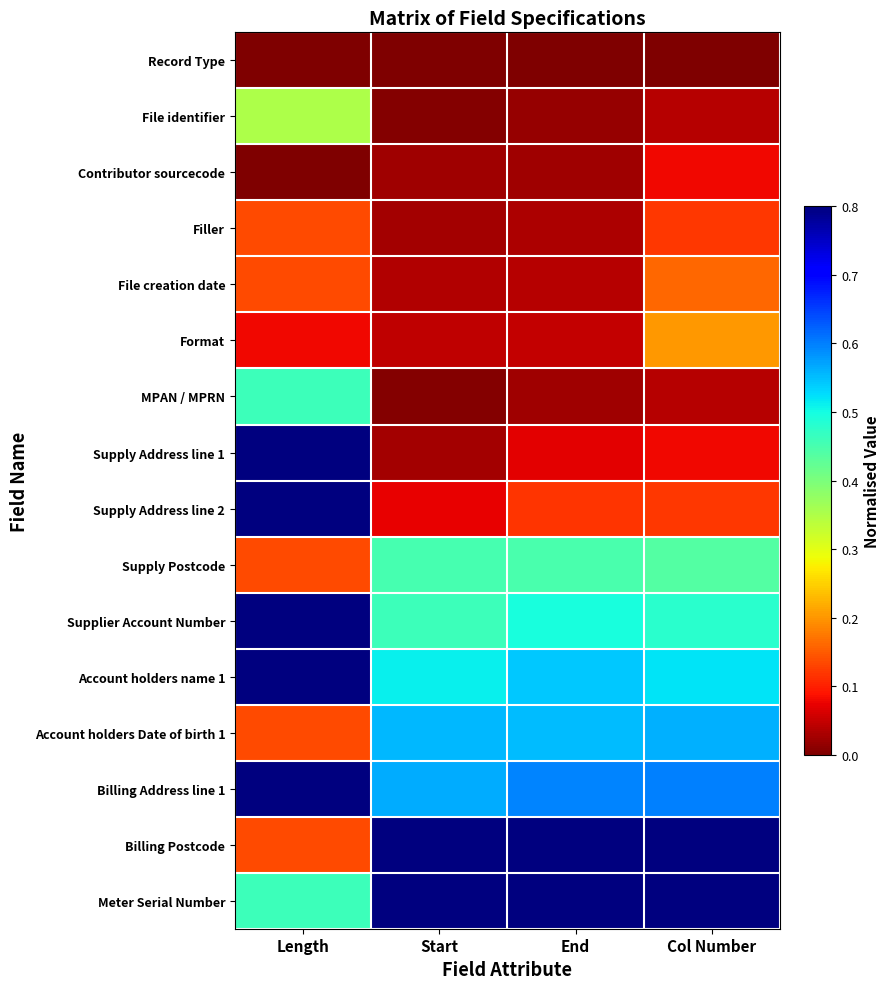

Count the number of data series in this chart.

16